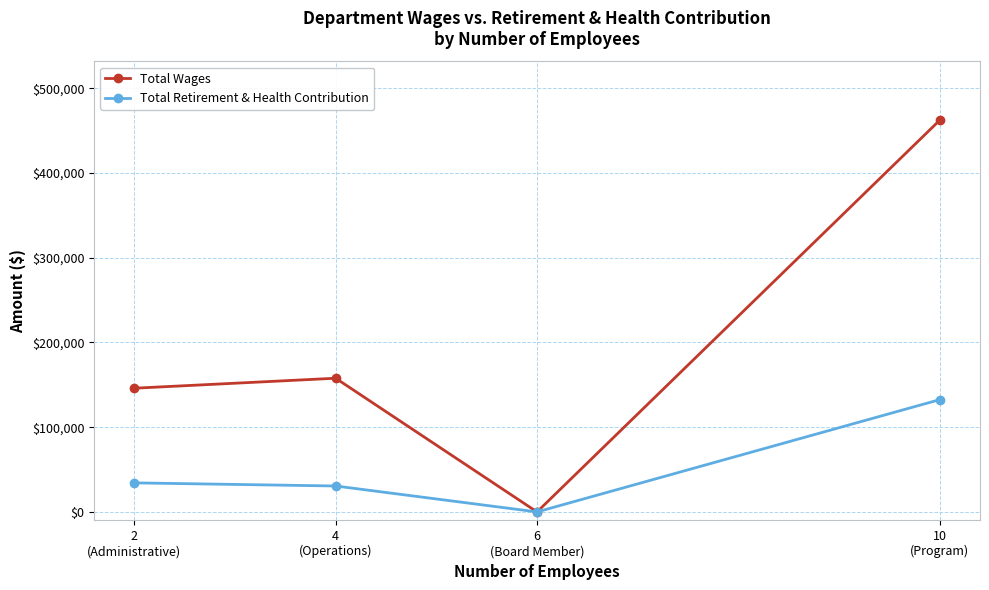

Which series has the largest total across all categories?

Total Wages